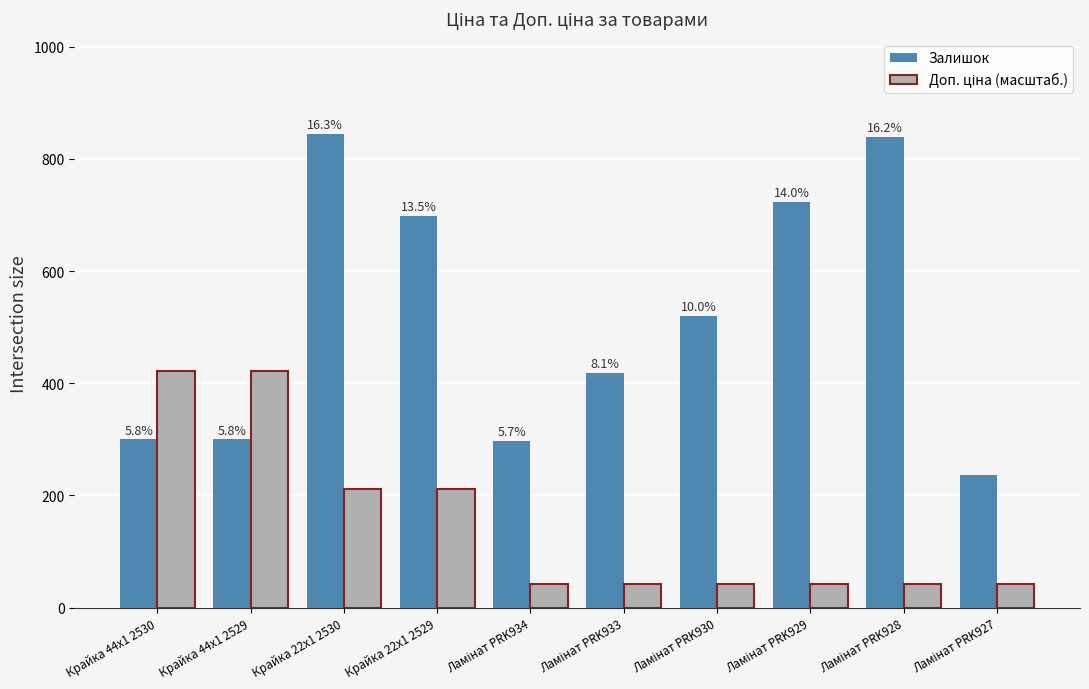

What is the difference between the maximum and minimum values in the Залишок series?

608.0